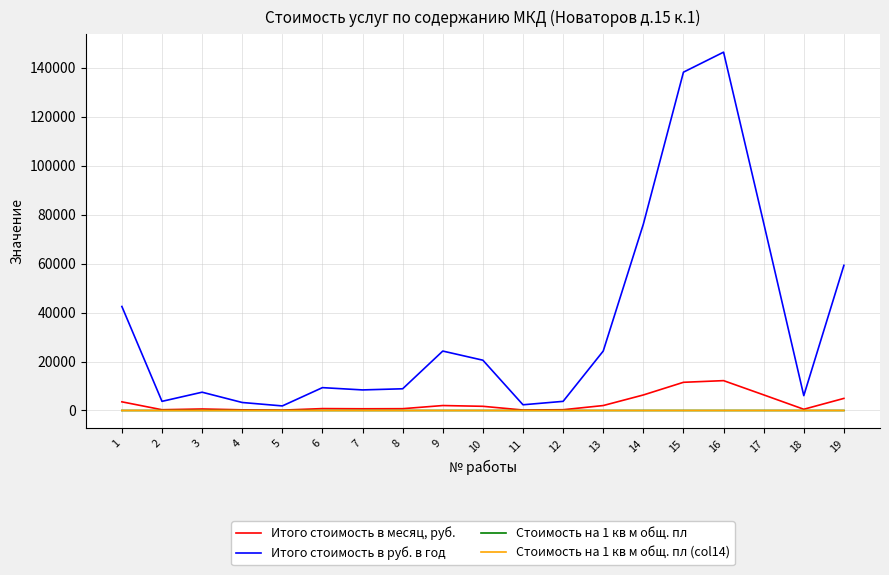

How many values in the Итого стоимость в месяц, руб. series are below 777?

9